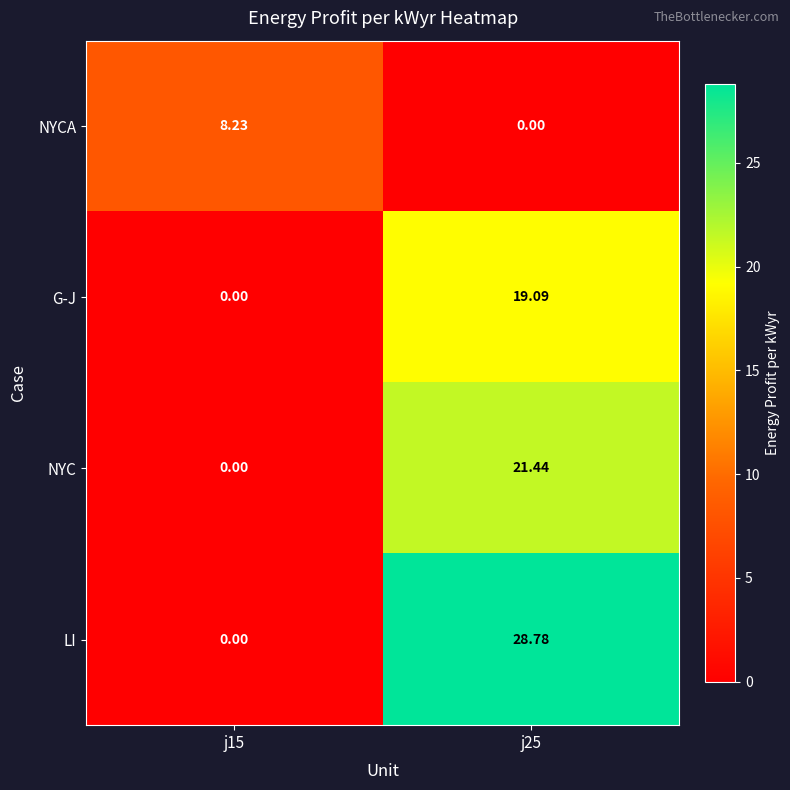

Which series has the largest total across all categories?

LI